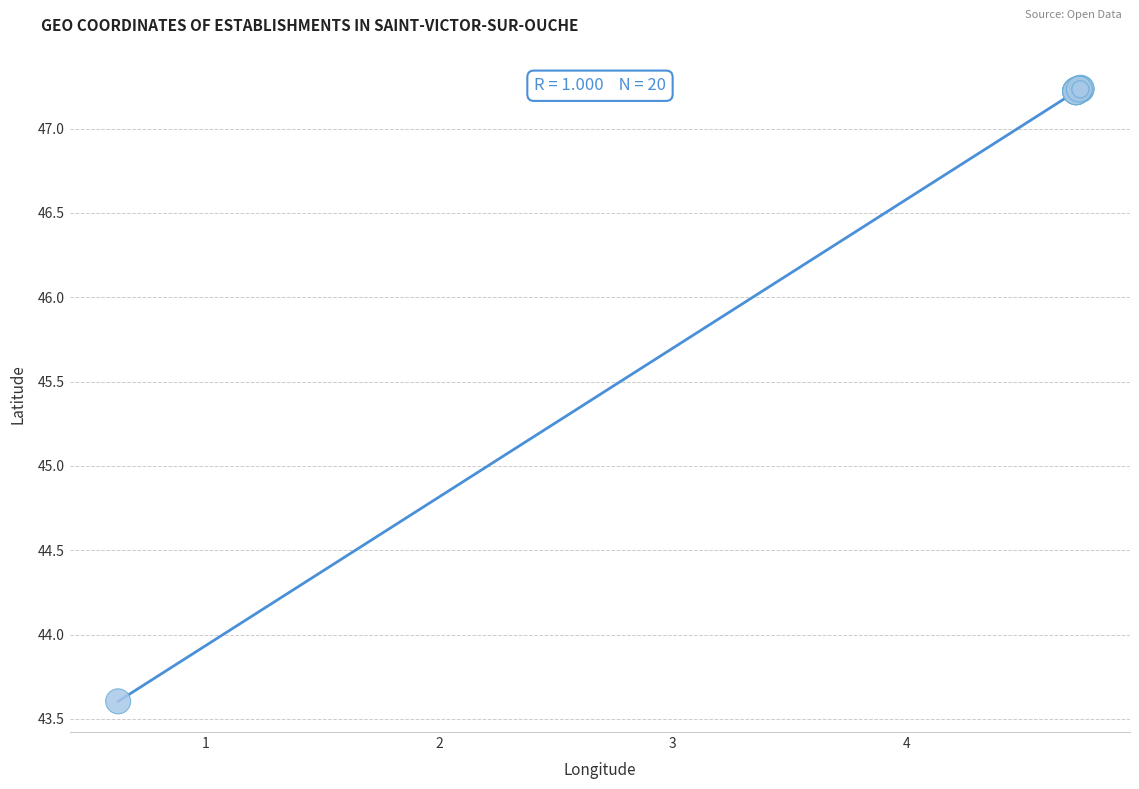

What Y value in the scatter plot is closest to 45?

43.6